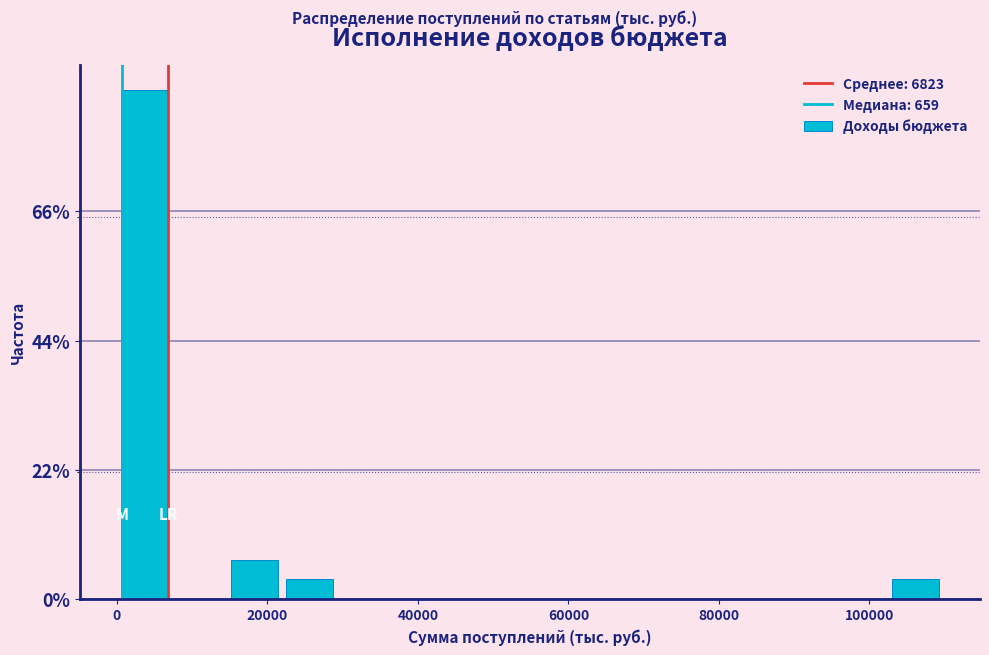

Around what value on the x-axis is the tallest bar? Give the approximate position of its centre, as read against the axis.

4000